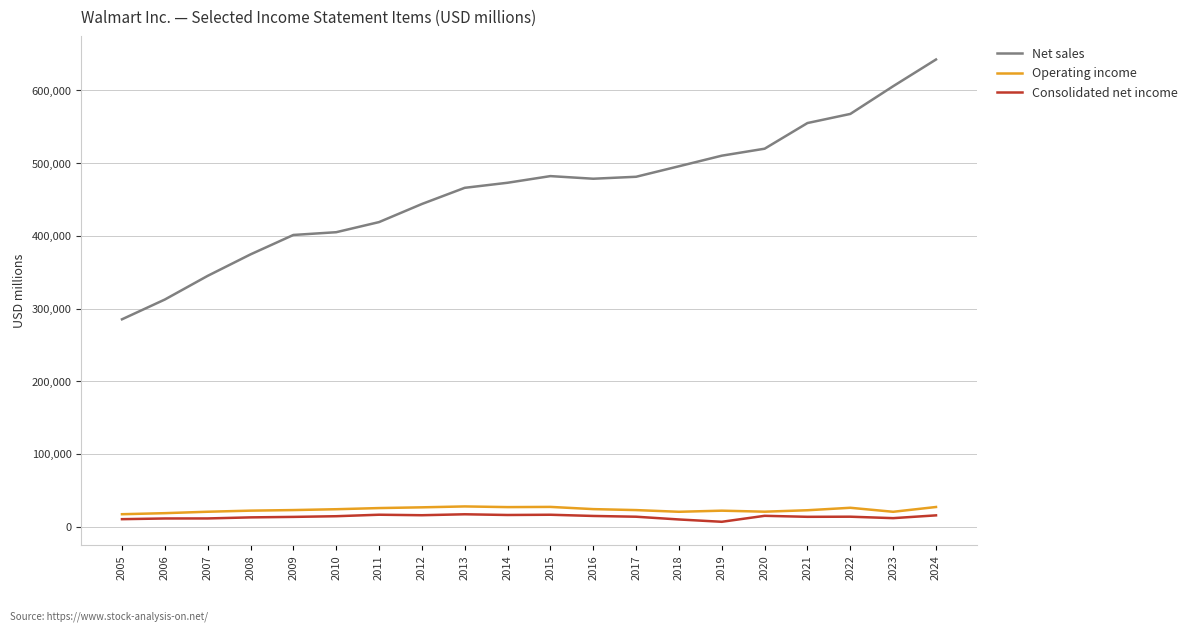

Which series has the largest range (max minus min)?

Net sales